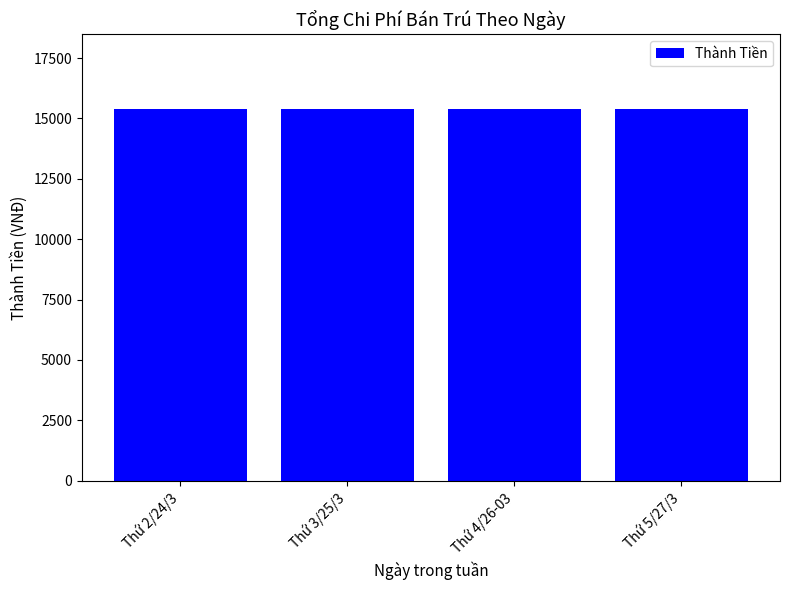

What is the smallest value displayed?

15399.5